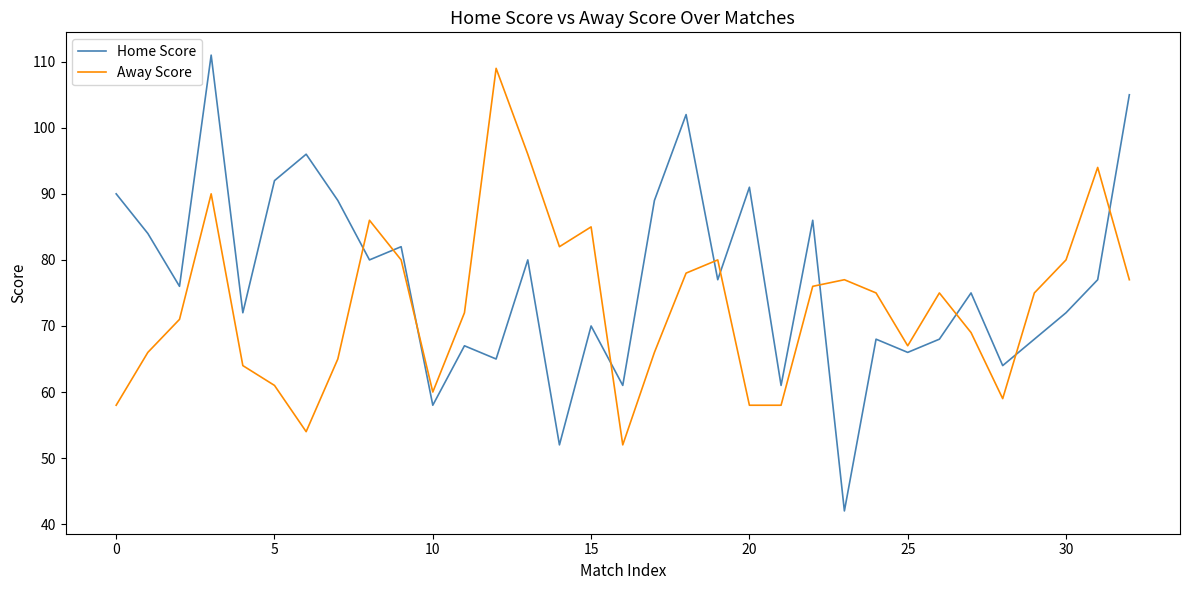

Which series has the widest spread of values?

Home Score